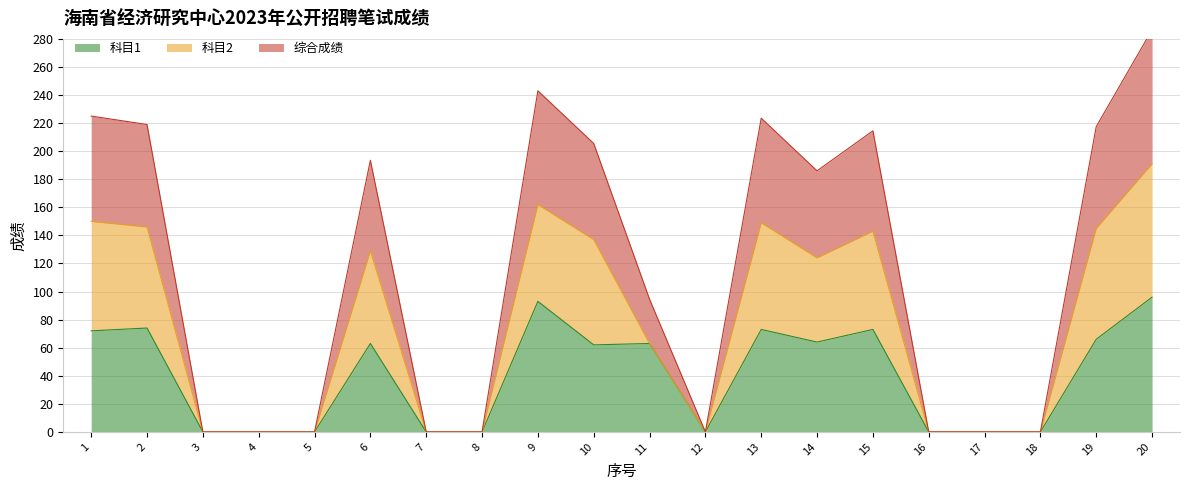

Is it true that 科目1 equals 0 at 18?

True